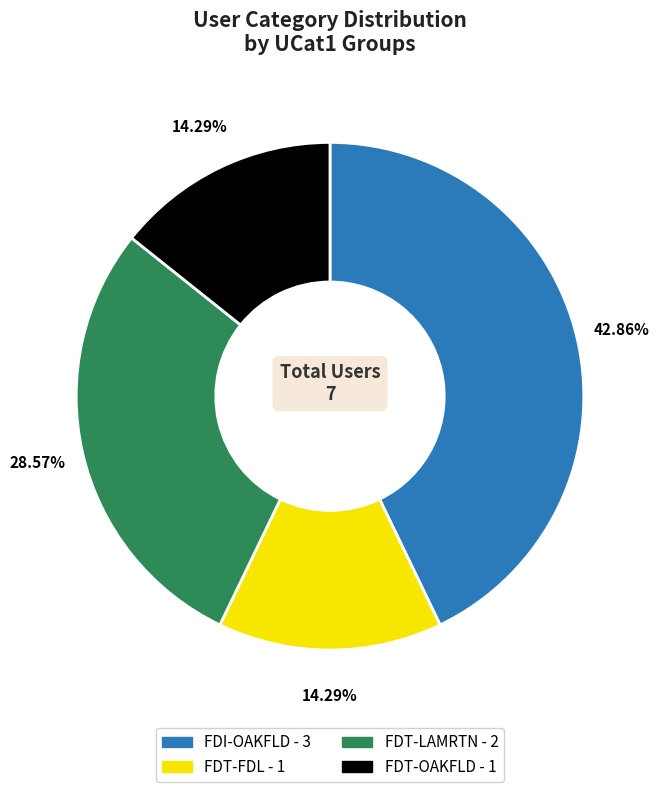

What is the largest slice in the pie chart?

FDI-OAKFLD